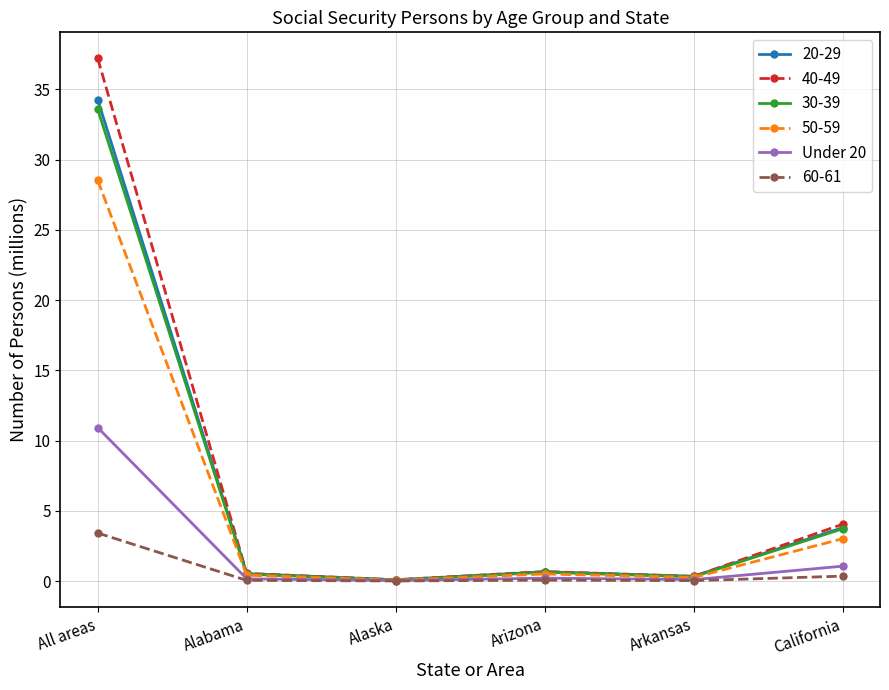

True or false: 60-61 has a value of 0.0 at Alaska.

True